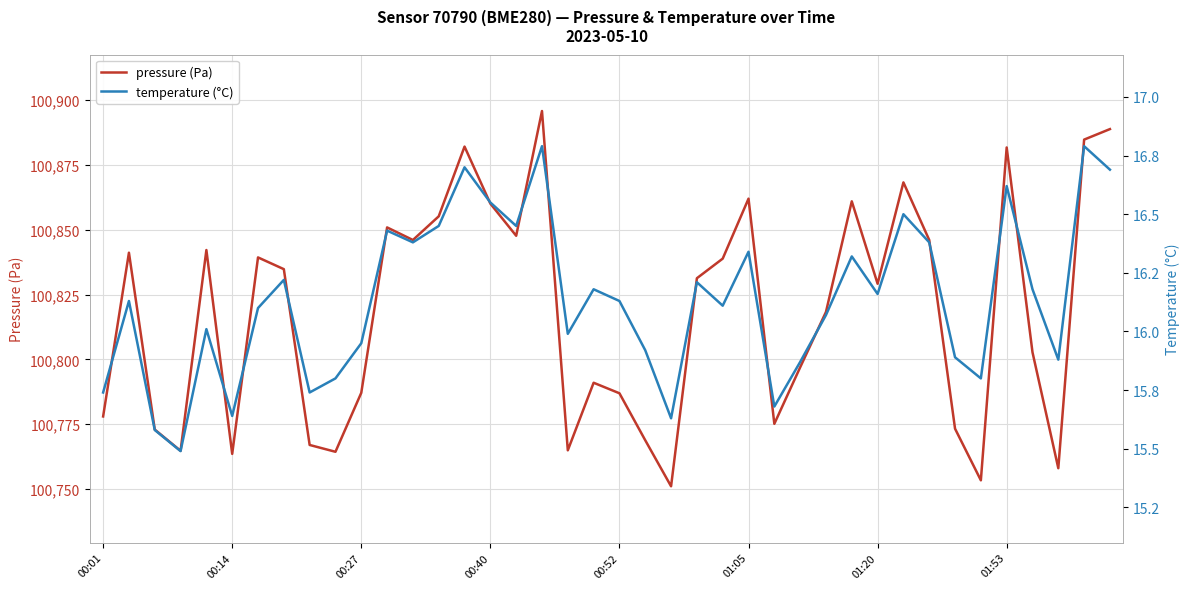

What is the minimum value for pressure (Pa)?

100751.0